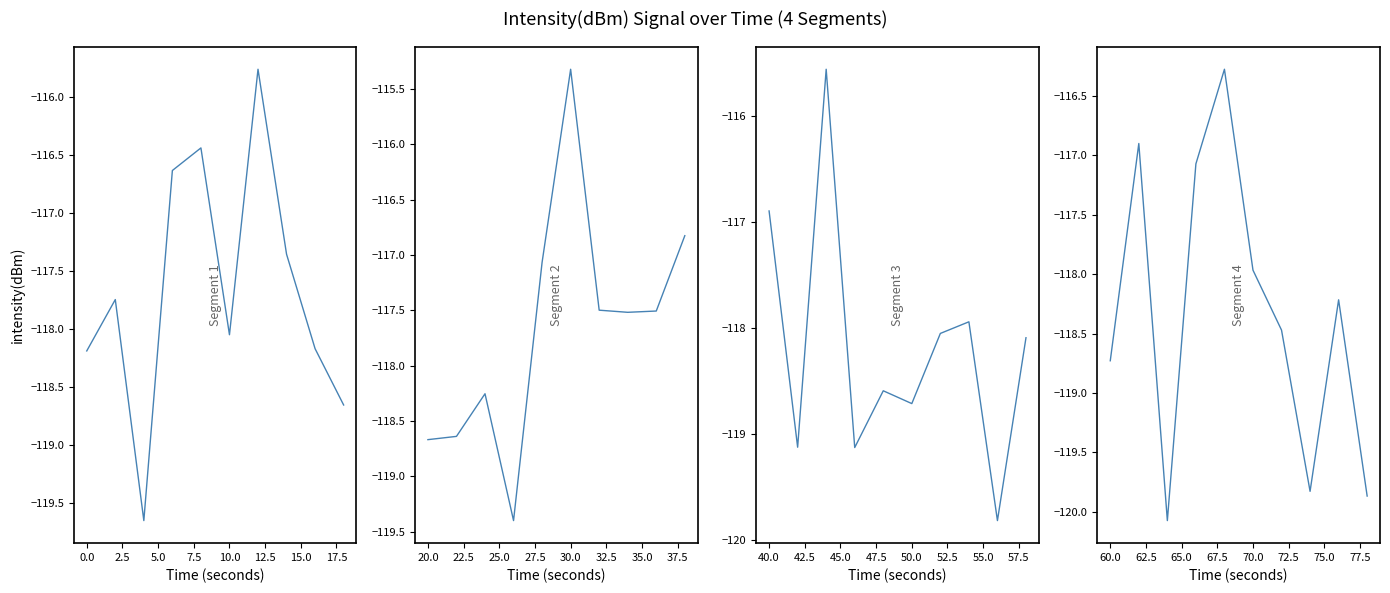

How many data points in Segment 2 are above -117?

2